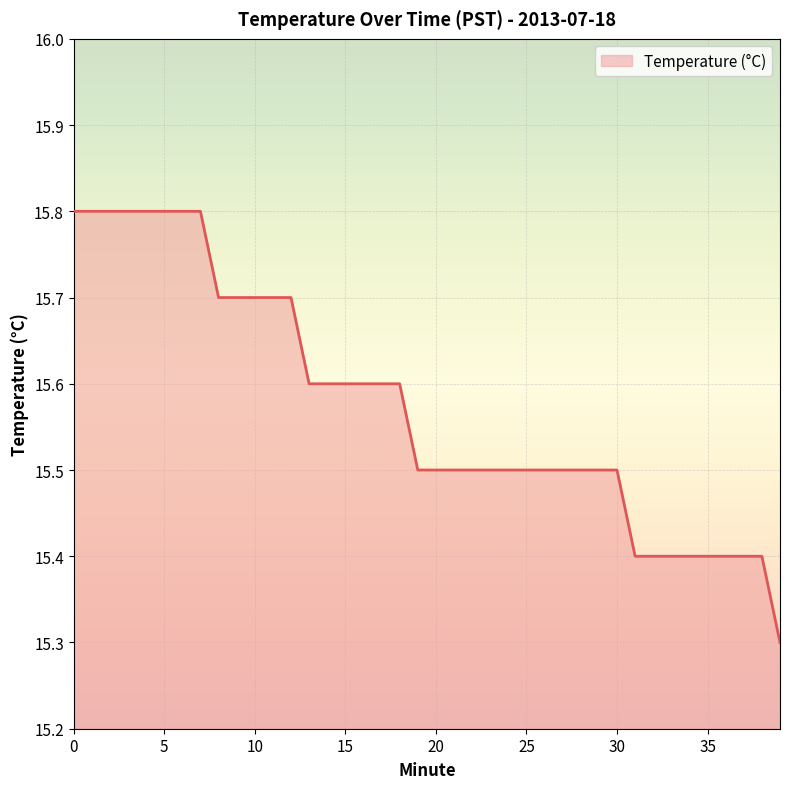

How many series are shown in this chart?

1